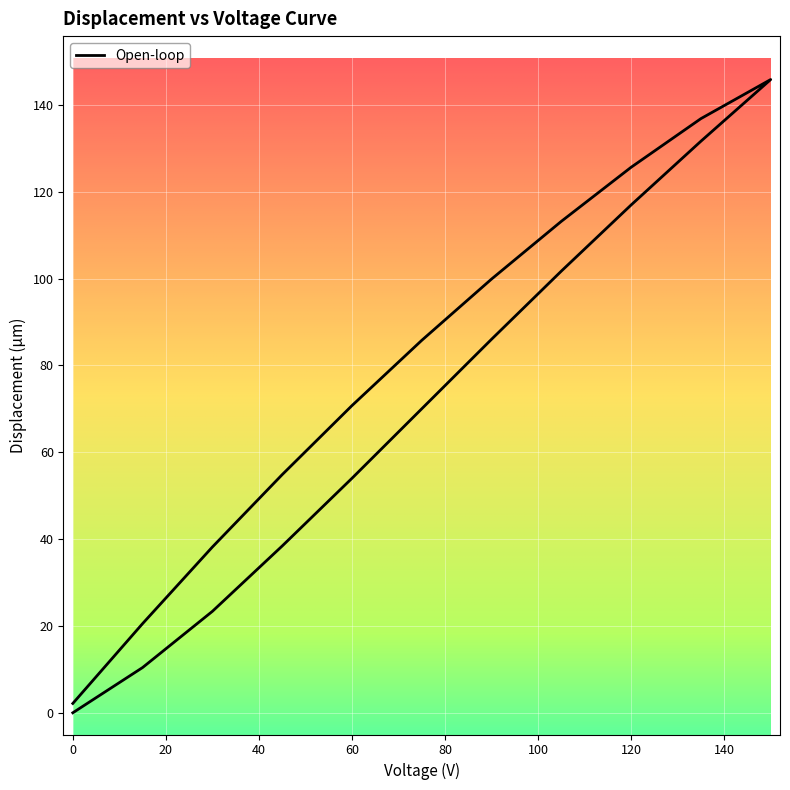

How many values are below 70?

9